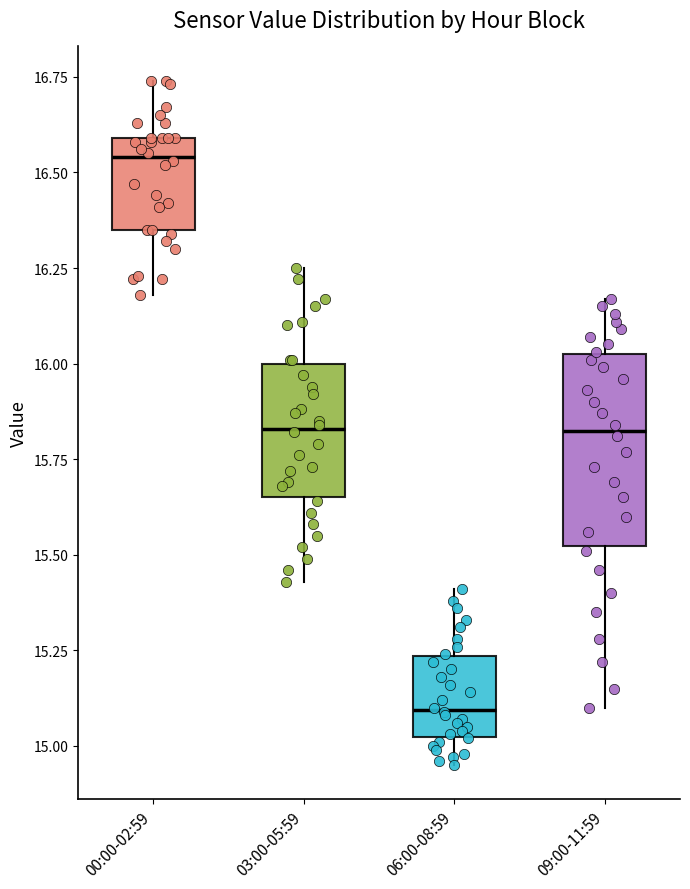

Which box is the tallest, from its lower edge to its upper edge?

09:00-11:59